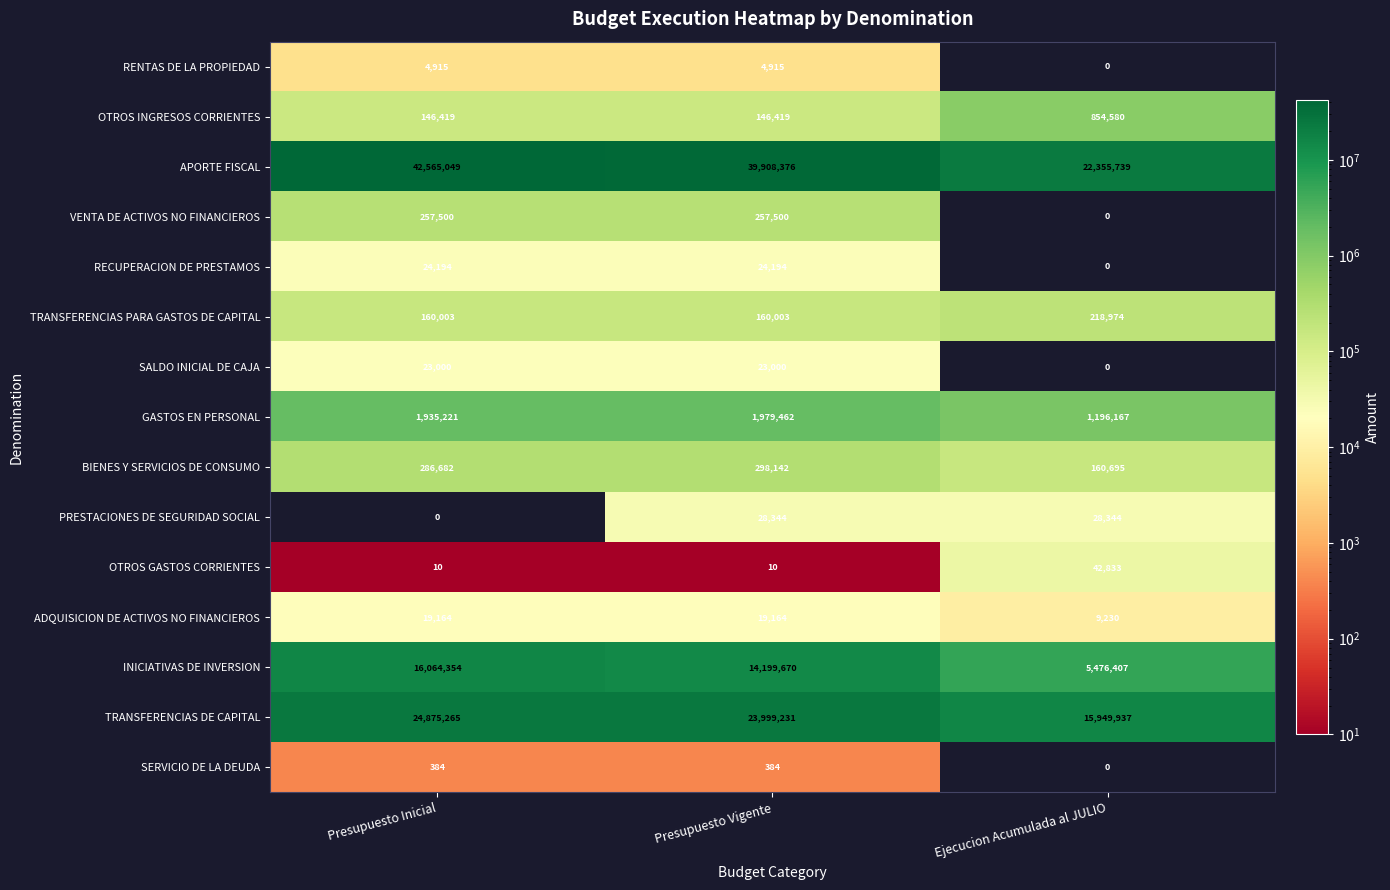

What value does the ADQUISICION DE ACTIVOS NO FINANCIEROS series have at Ejecucion Acumulada al JULIO, to the nearest 100?

9200